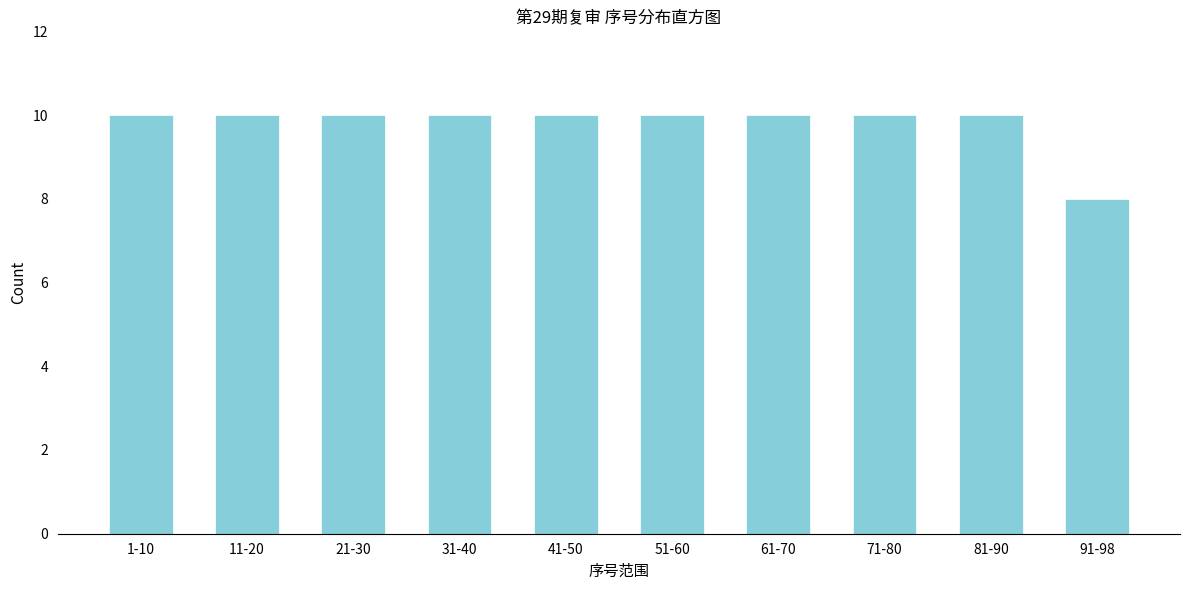

Reading right to left, what are all the values shown in this chart?

91-98=8	81-90=10	71-80=10	61-70=10	51-60=10	41-50=10	31-40=10	21-30=10	11-20=10	1-10=10